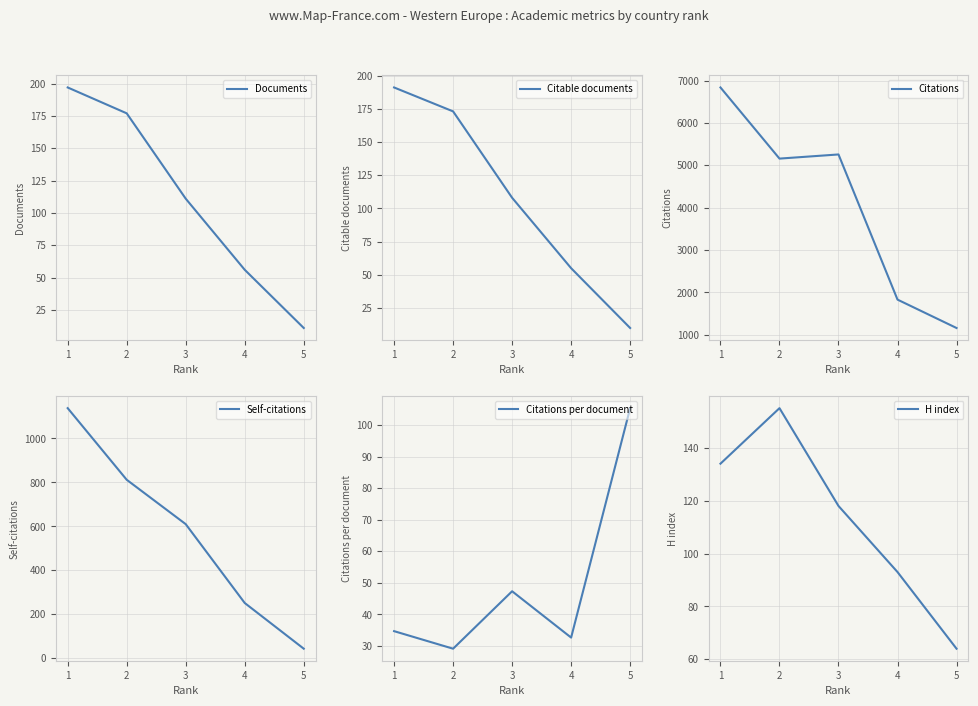

What is the approximate value of Citable documents at 4?

55